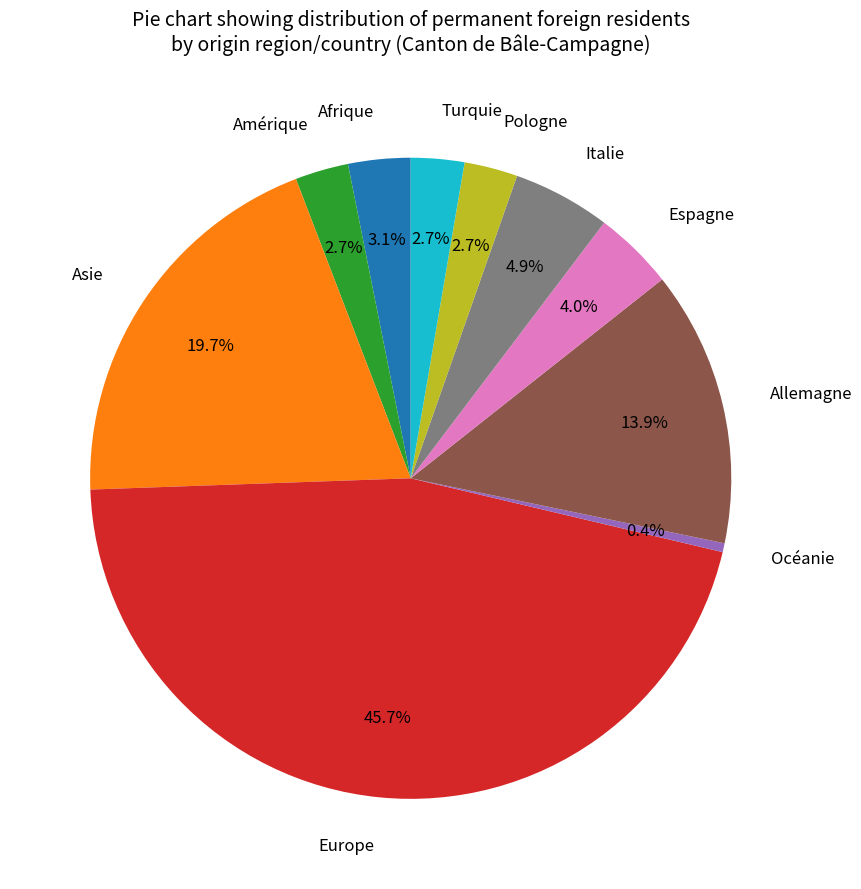

To the nearest percent, what portion does Amérique represent?

3%